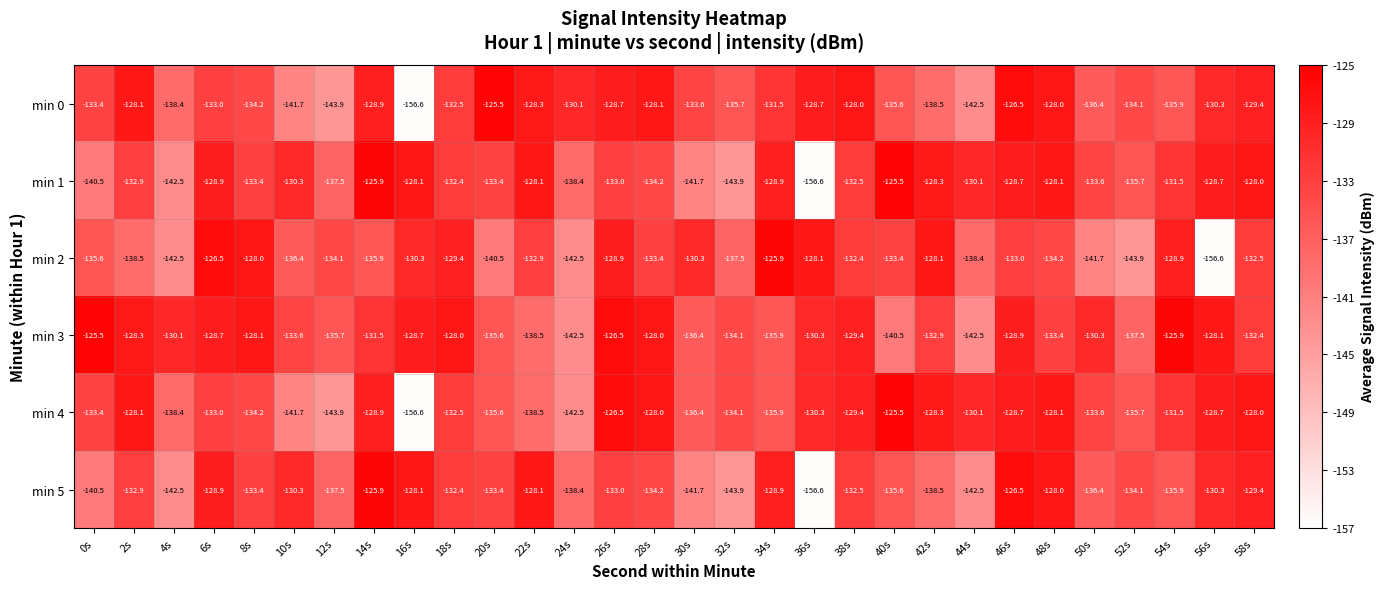

Is it true that min 5 equals -86.2 at 52s?

False